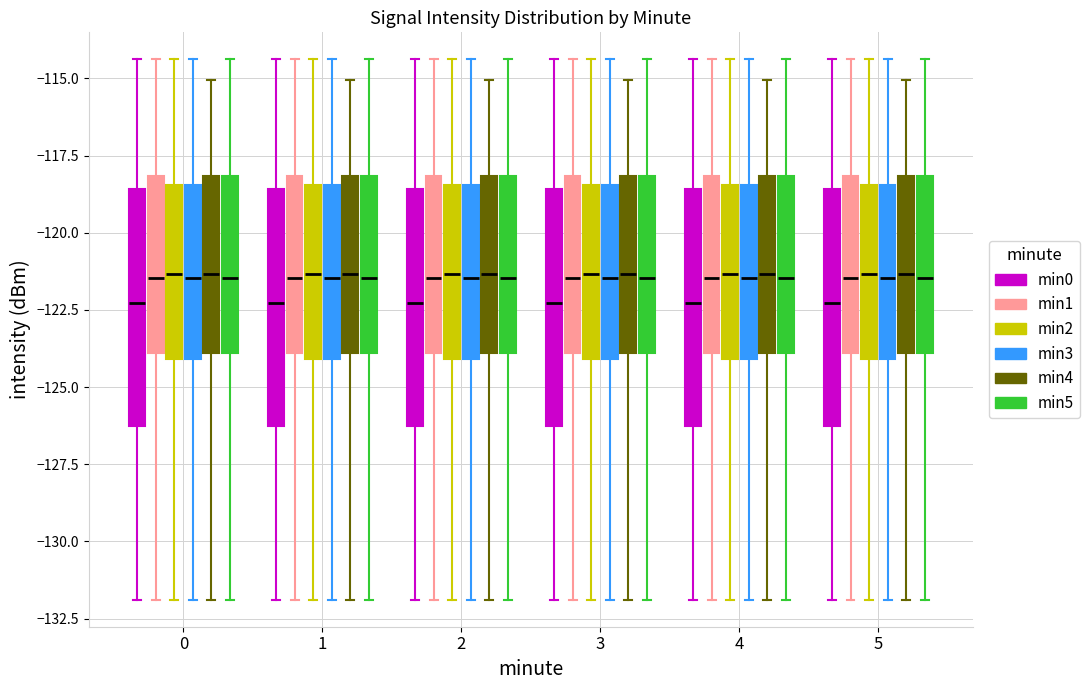

Where is the lower edge of the box for 4 (min0) on the y-axis? The values are not printed on the chart, so give them approximately, as read against the axis.

-126.5